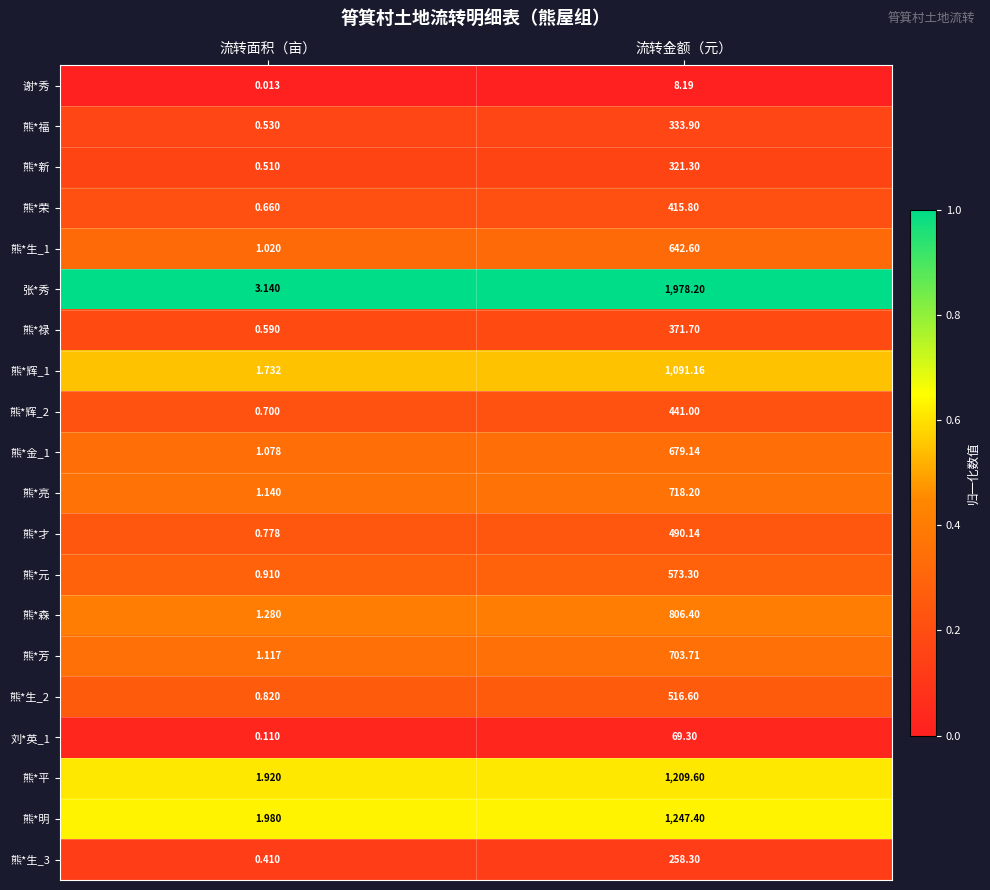

Which series changed the most between 流转面积（亩） and 流转金额（元）?

张*秀